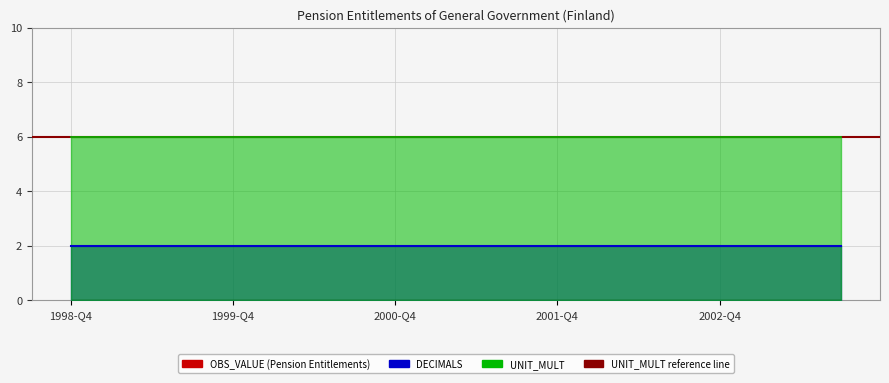

True or false: OBS_VALUE and DECIMALS cross at least once.

False